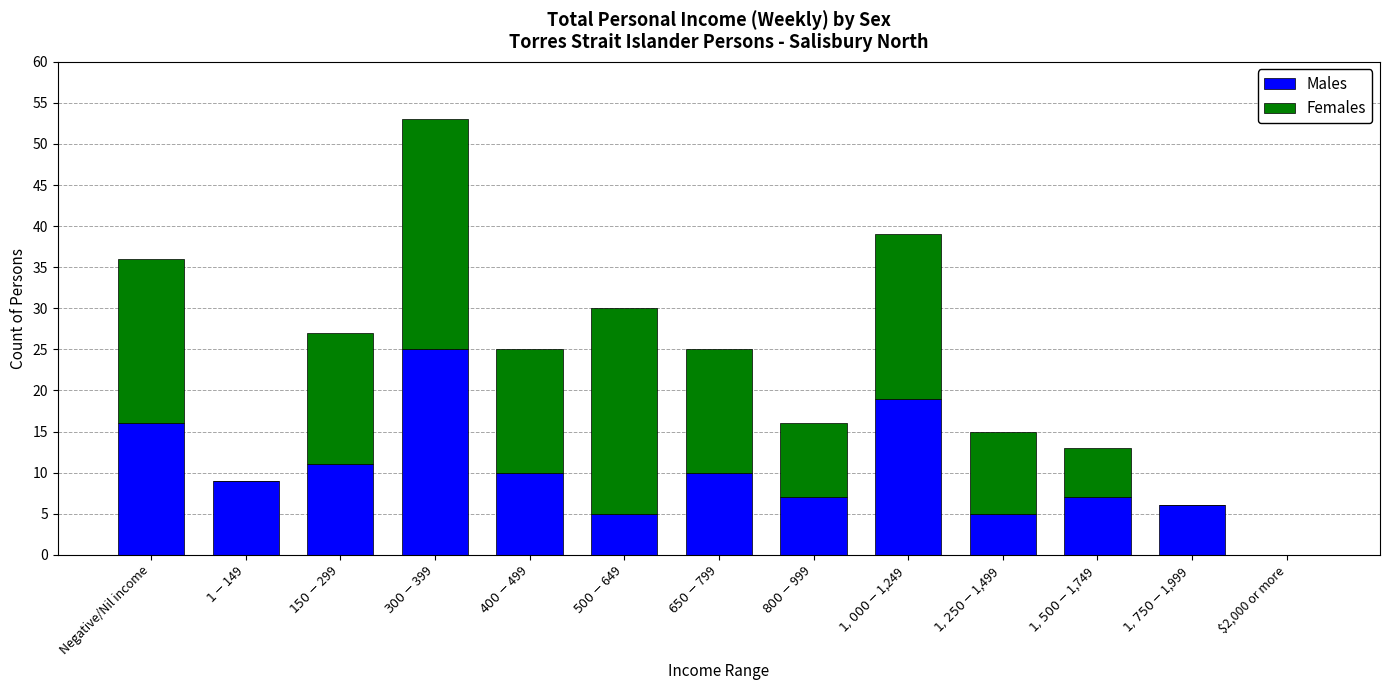

What is the highest value of the Males series?

25